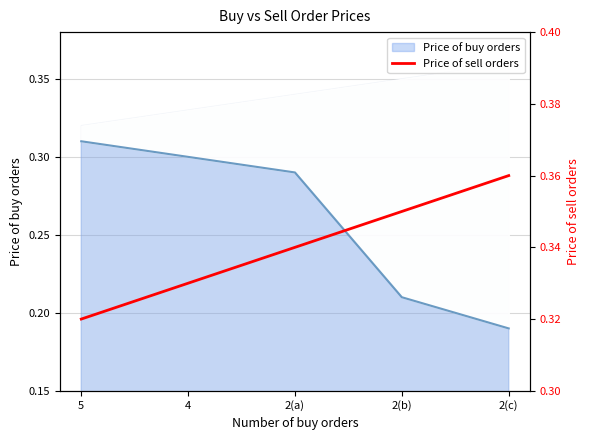

Which label corresponds to the largest value in the chart?

2(c)